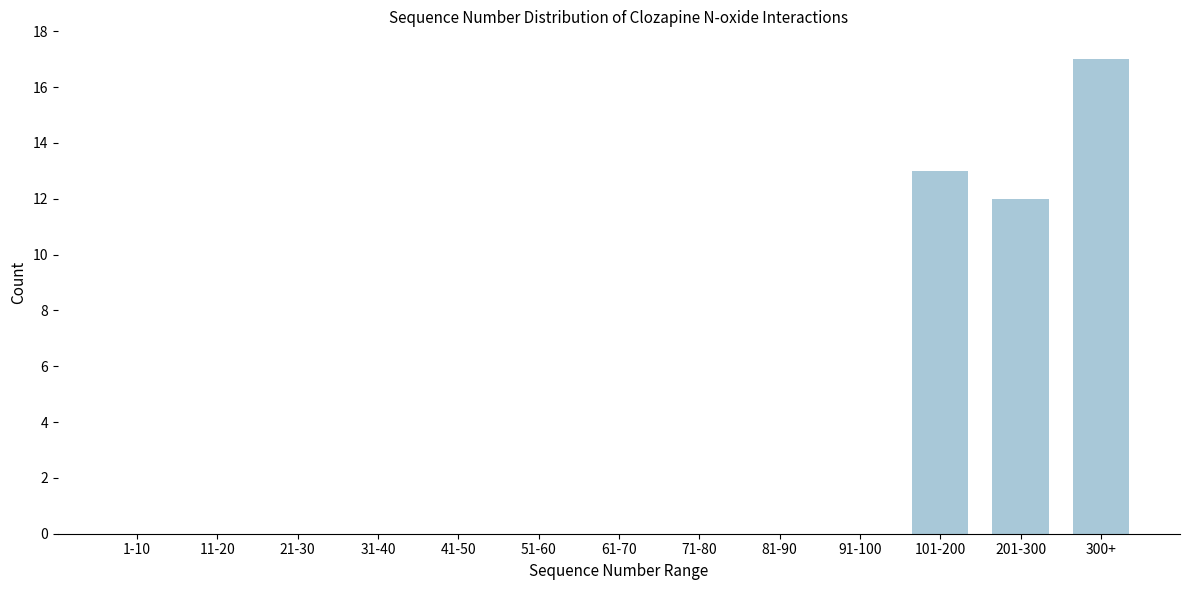

Reading left to right, what are all the values shown in this chart?

1-10=0	11-20=0	21-30=0	31-40=0	41-50=0	51-60=0	61-70=0	71-80=0	81-90=0	91-100=0	101-200=13	201-300=12	300+=17